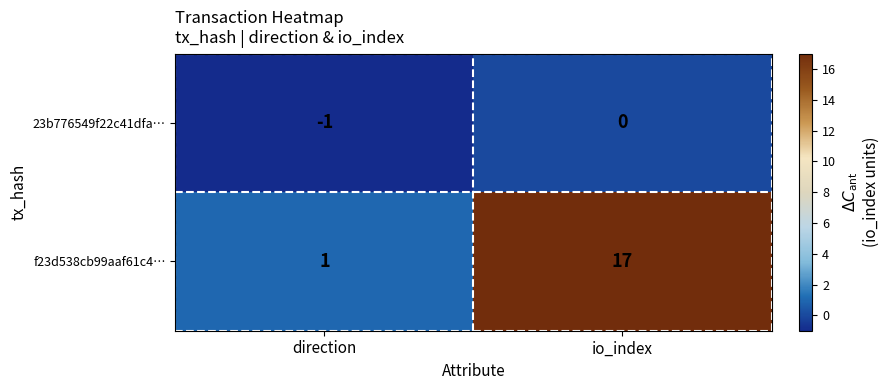

What is the difference between the maximum and minimum values in the f23d538cb99aaf61c4… series?

16